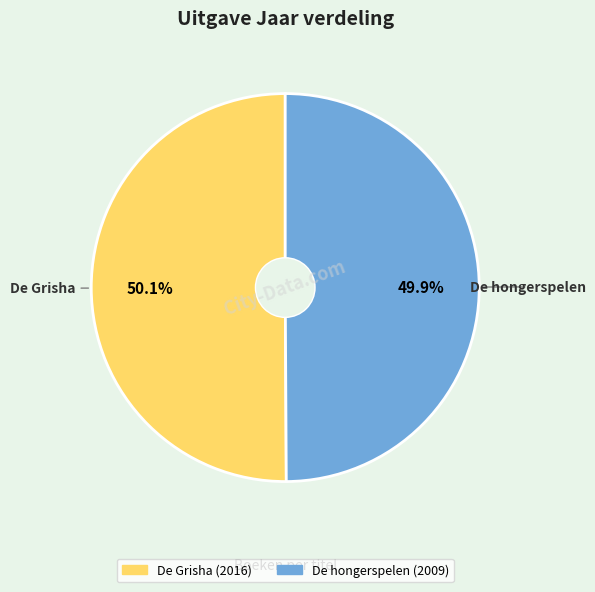

What is the ratio of the value at De hongerspelen to the value at De Grisha?

1.0